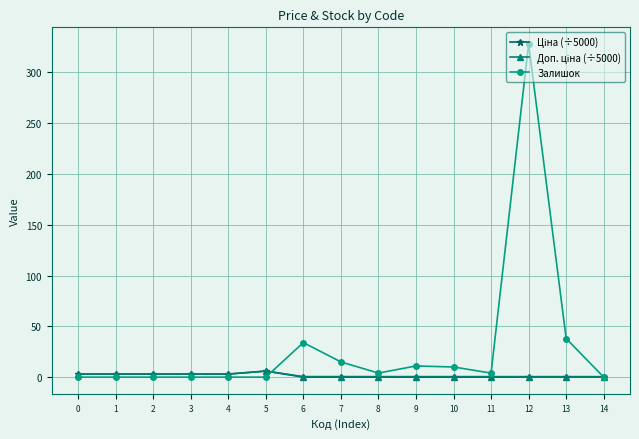

Which series has the largest total across all categories?

Залишок